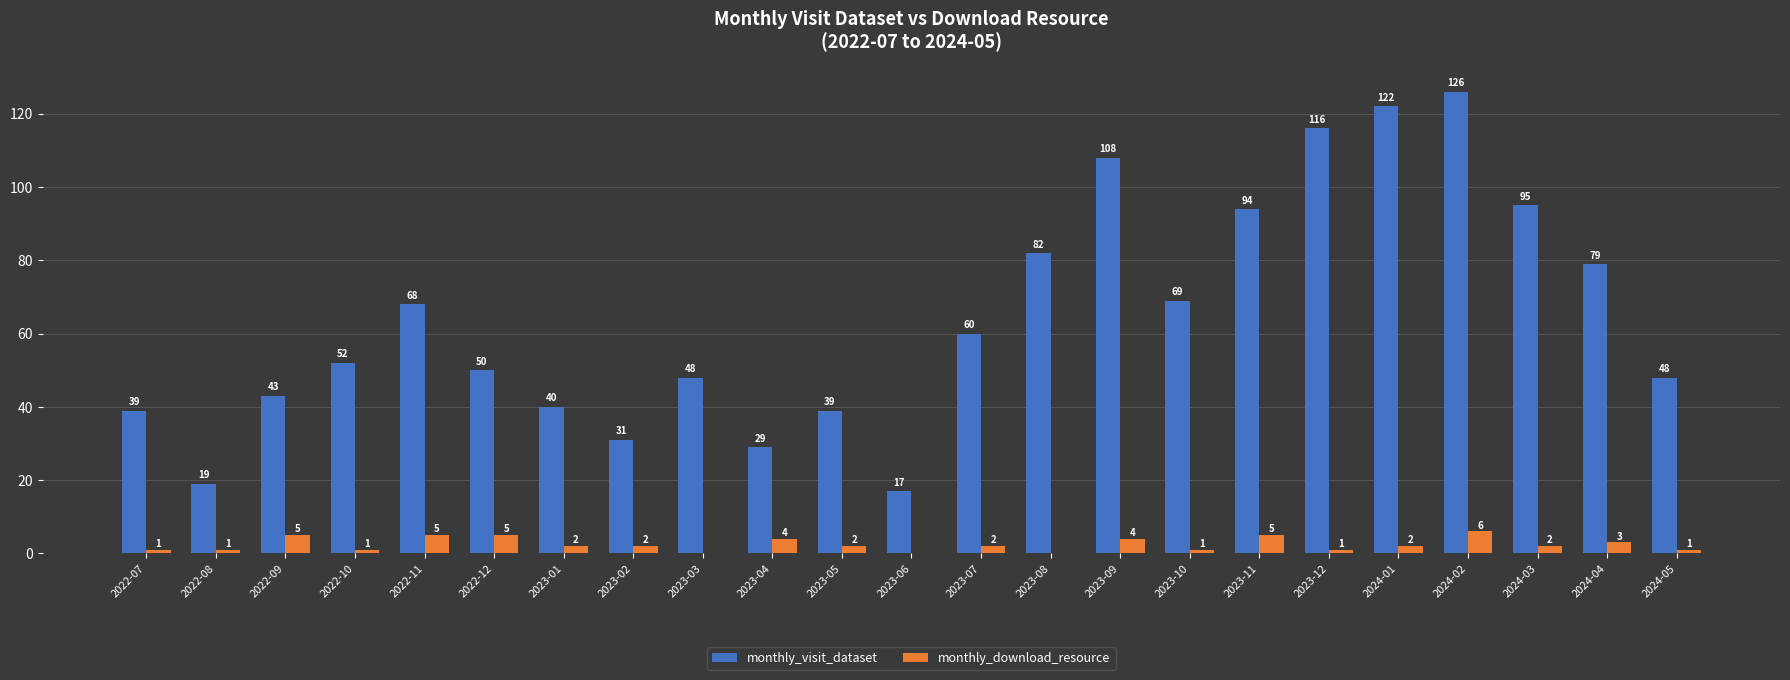

Are the bars horizontal?

No